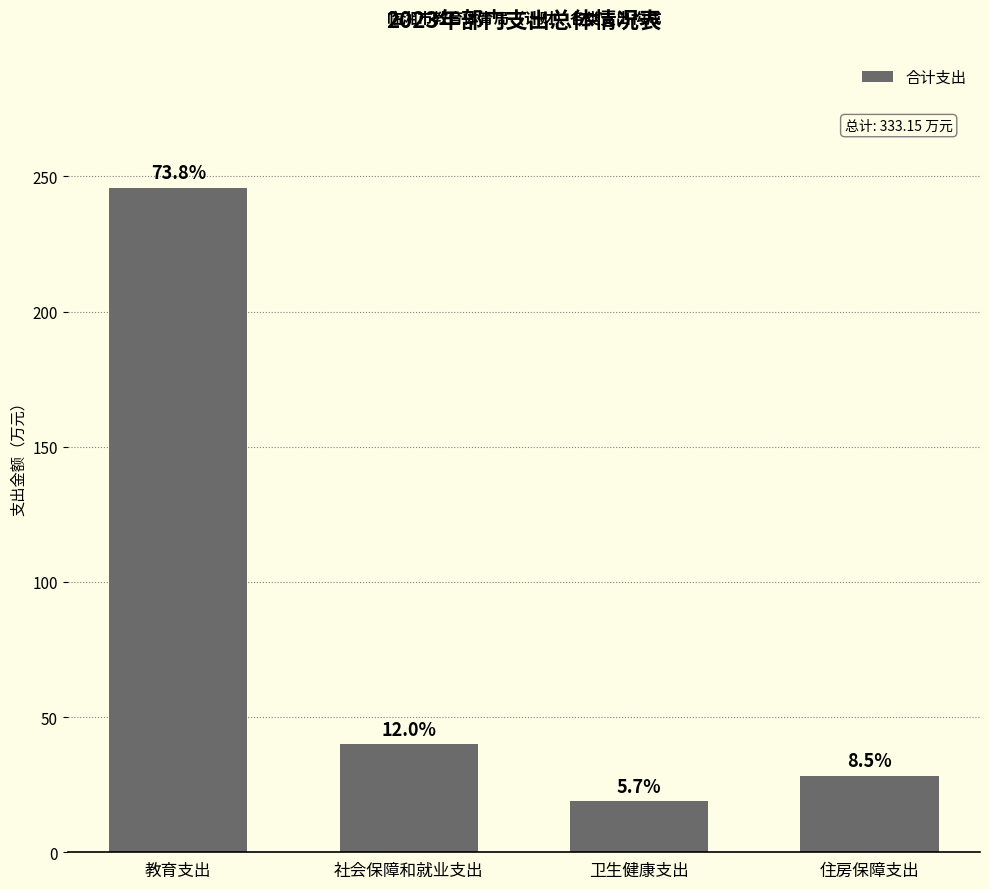

Does the chart contain any negative values?

No